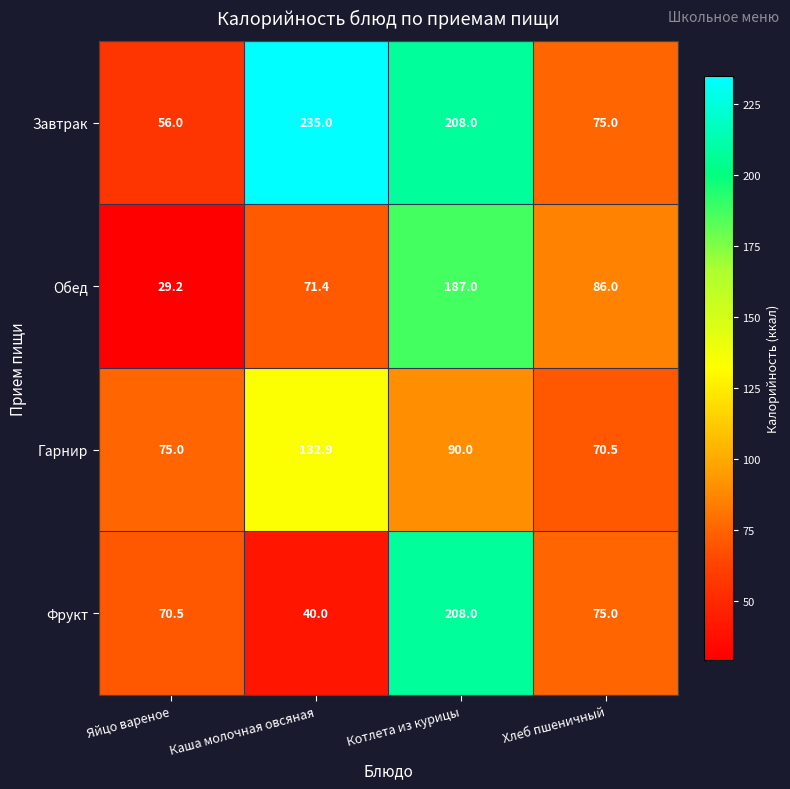

Reading left to right, extract all data points from this chart.

Завтрак: 56.0	235.0	208.0	75.0
Обед: 29.2	71.4	187.0	86.0
Гарнир: 75.0	132.9	90.0	70.5
Фрукт: 70.5	40.0	208.0	75.0